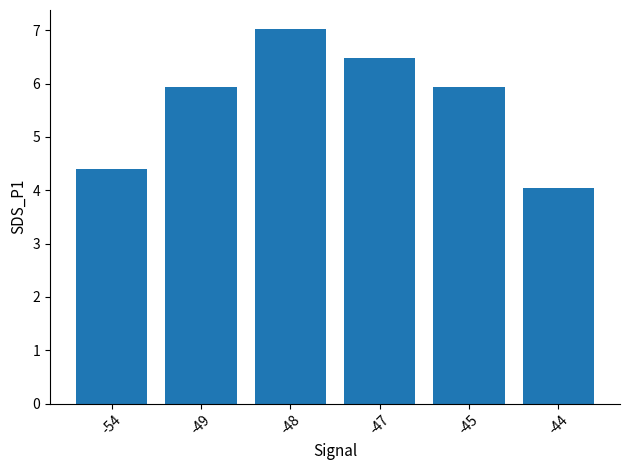

What is the change in value from -48 to -47?

-0.5